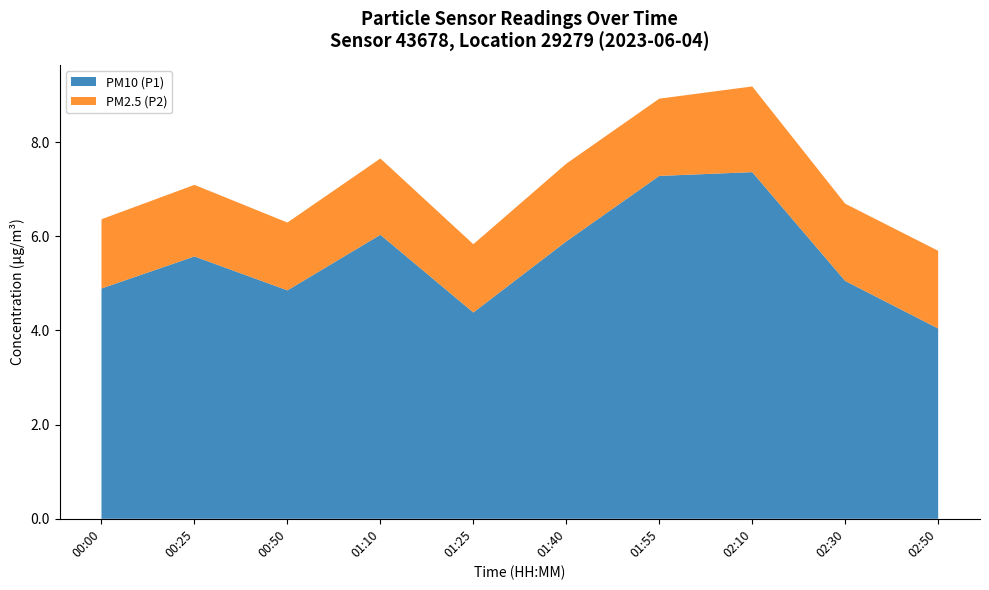

The value of PM10 (P1) at 00:25 is 5.6. True or false?

True